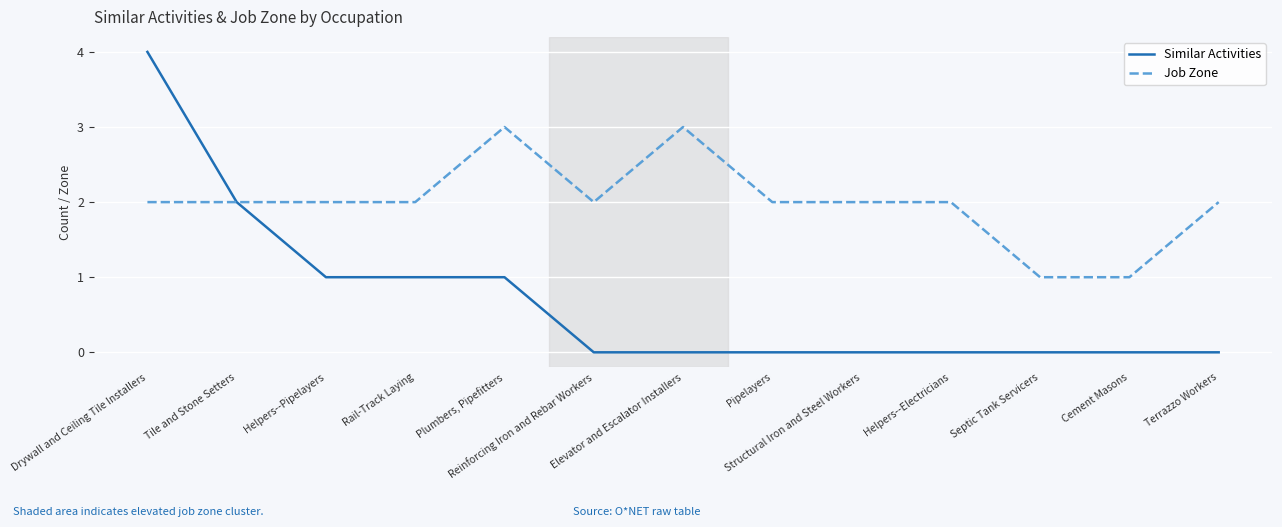

Which category has the highest value across all series?

Drywall and Ceiling Tile Installers